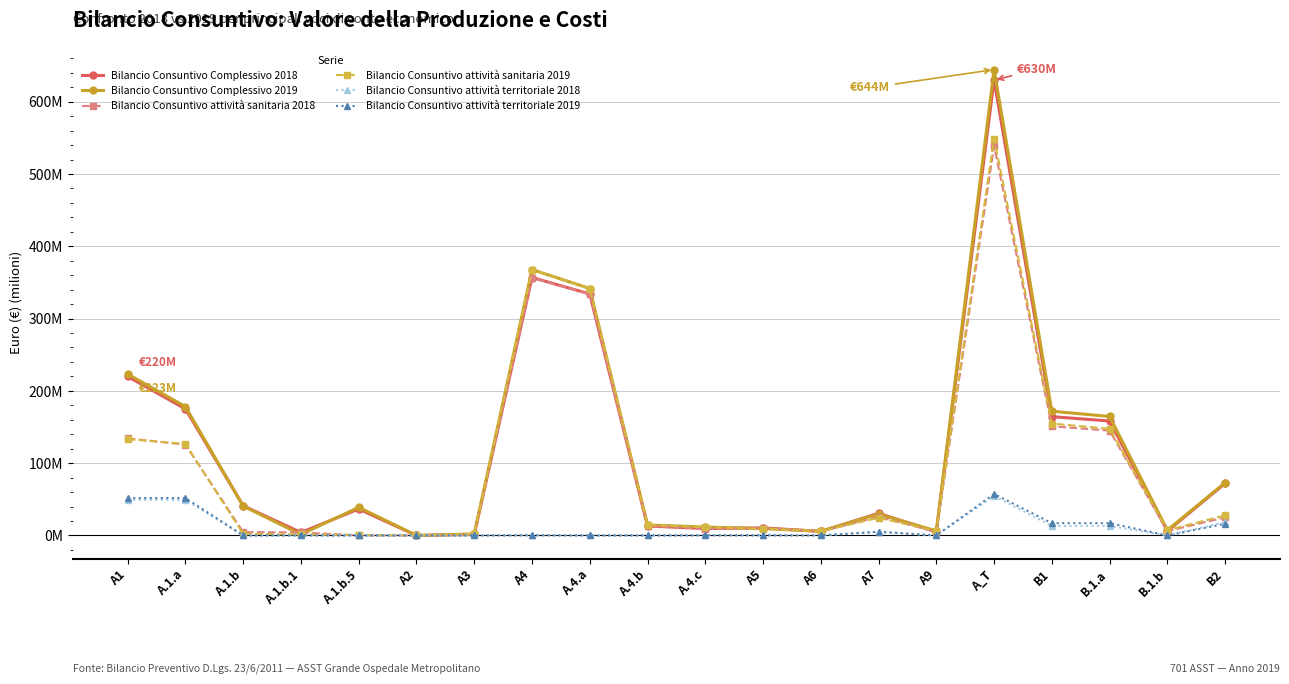

At which label is Bilancio Consuntivo attività territoriale 2018 closest to 27?

B2